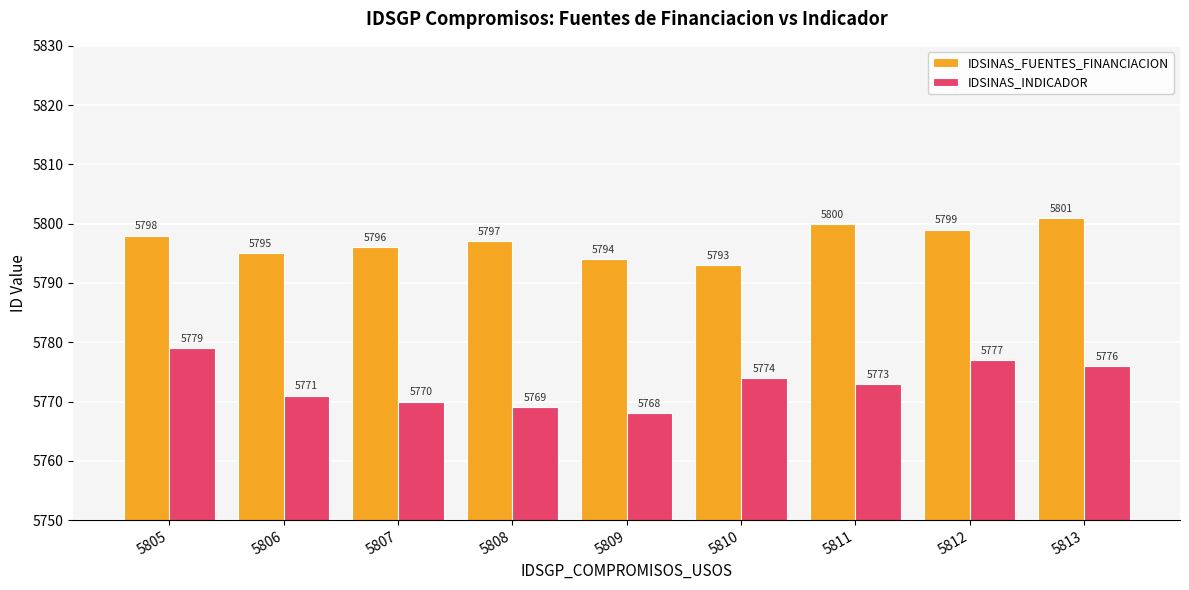

Where is IDSINAS_FUENTES_FINANCIACION nearest to the value 5797?

5808